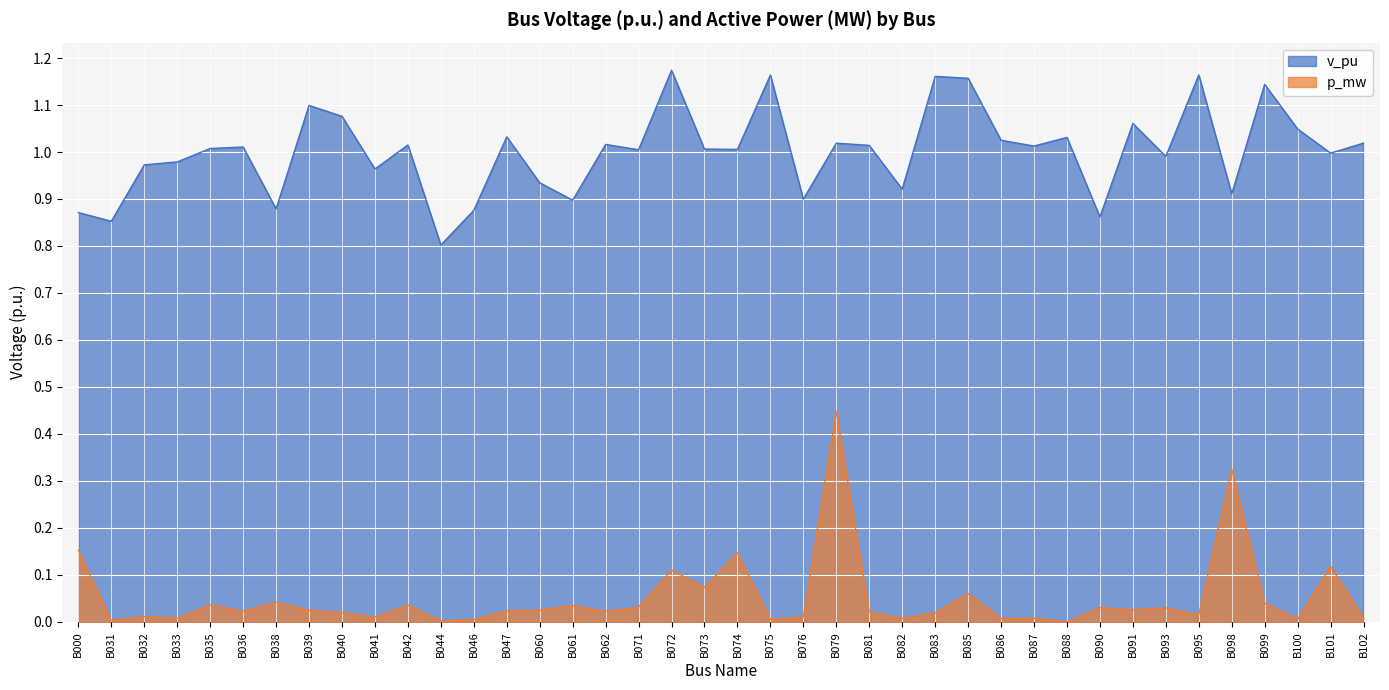

The v_pu series shows 1.2 at B085. True or false?

True